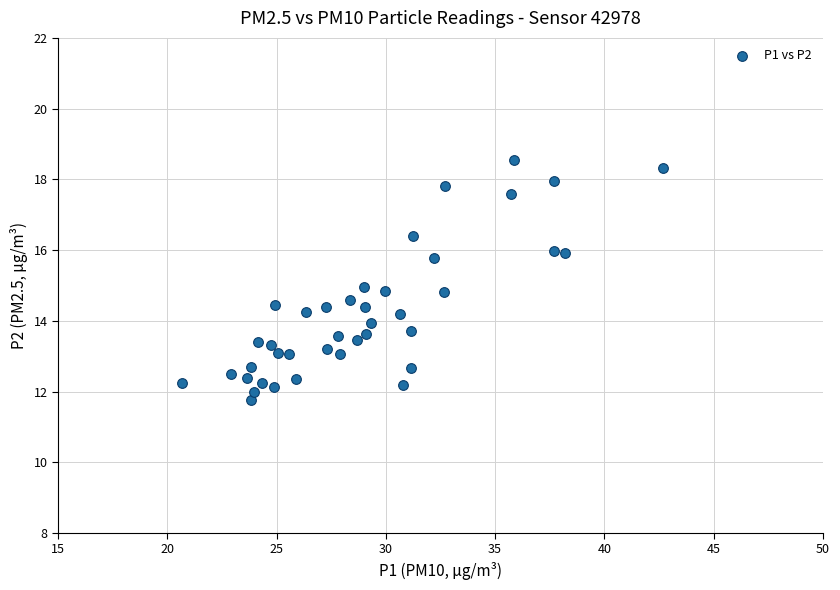

What is the range of Y values (max minus min)?

6.8